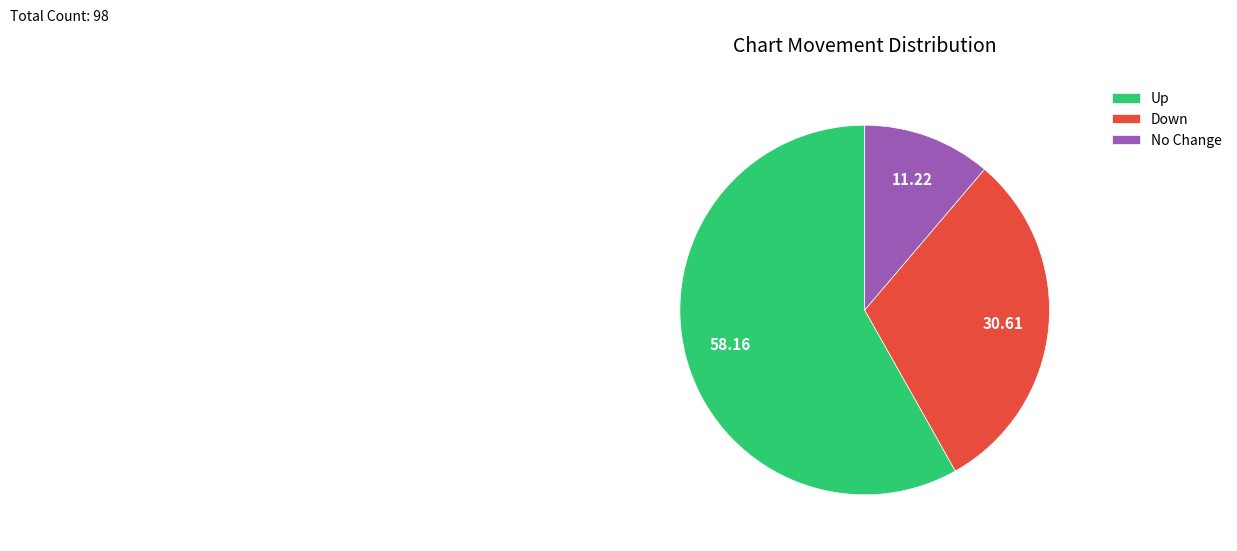

Which category has the smallest portion of the pie?

No Change